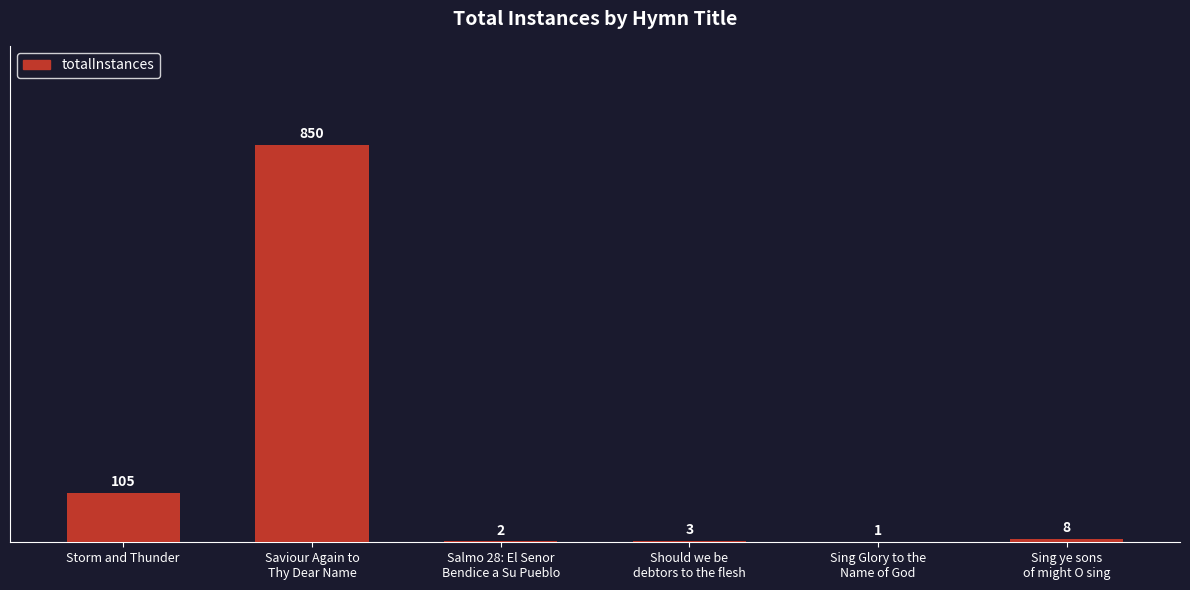

At which label is the value closest to 425?

Storm and Thunder